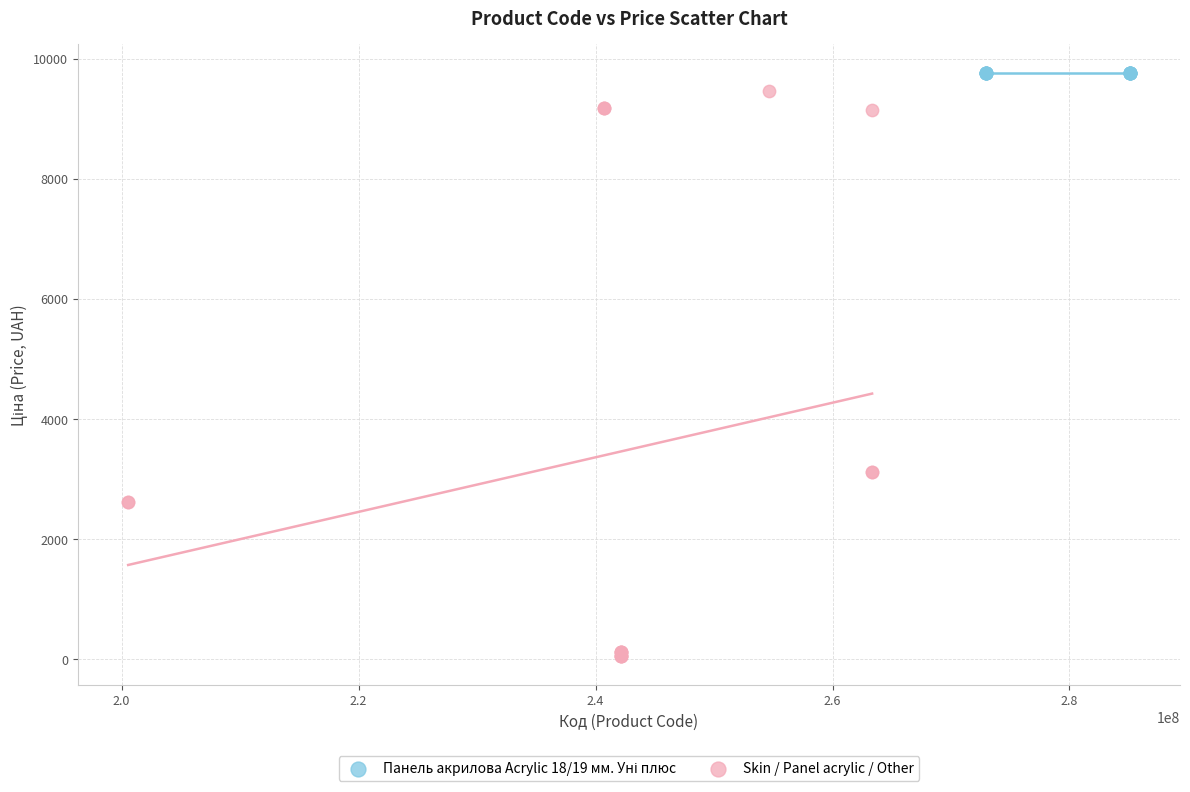

Which series reaches the minimum Y coordinate?

Skin / Panel acrylic / Other